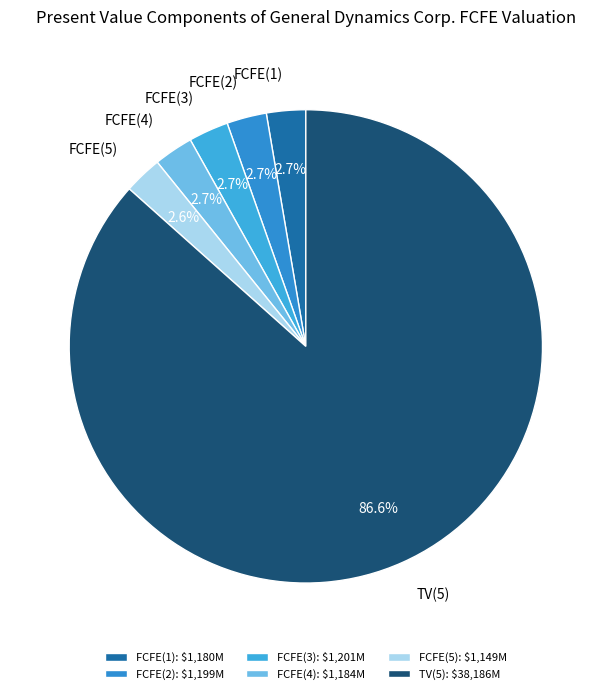

What is the ratio of the value at FCFE(3) to the value at FCFE(2)?

1.0